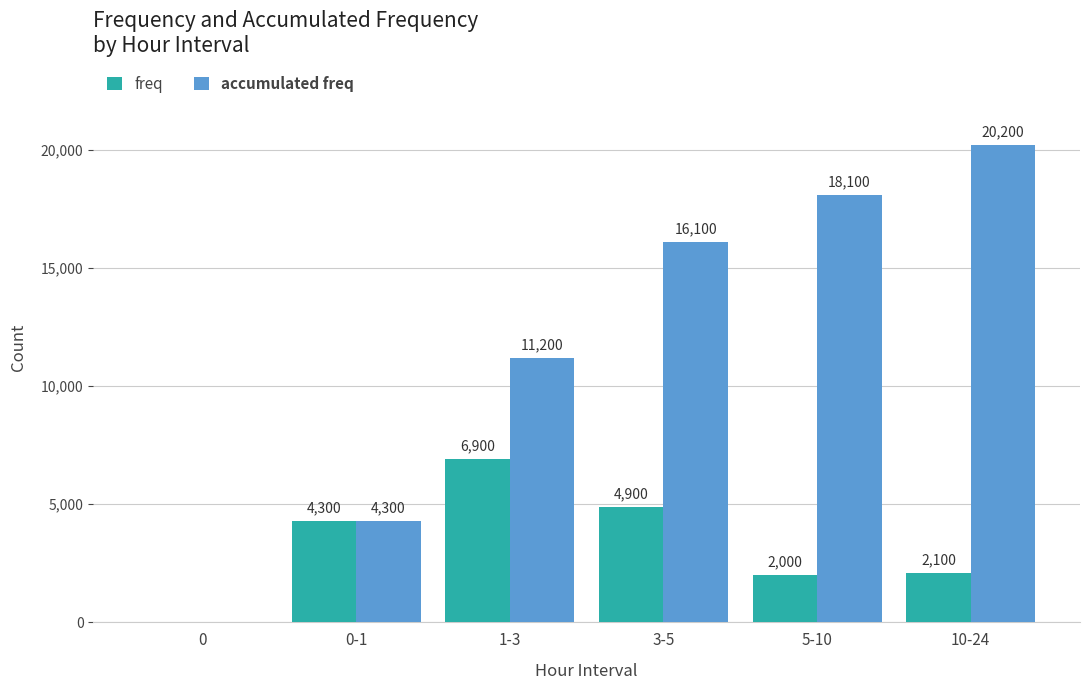

Is the value of accumulated freq at 5-10 greater than the value of freq at 0?

Yes